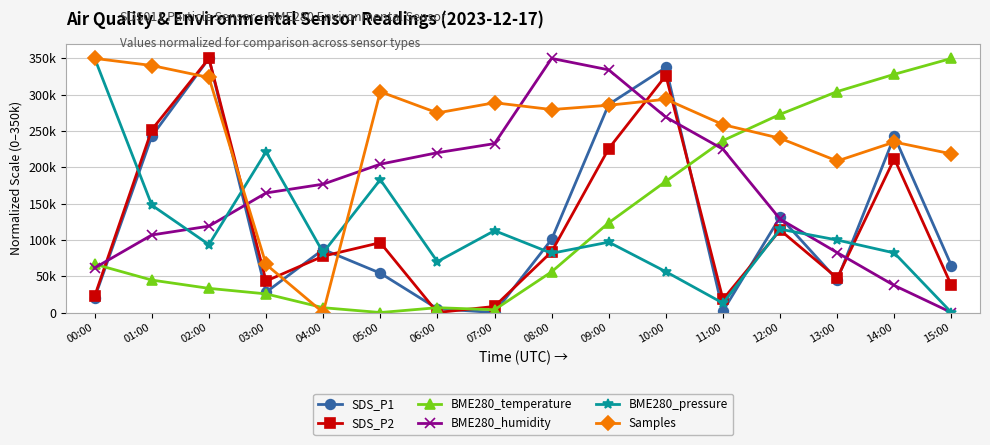

Which label corresponds to the smallest value in the chart?

07:00